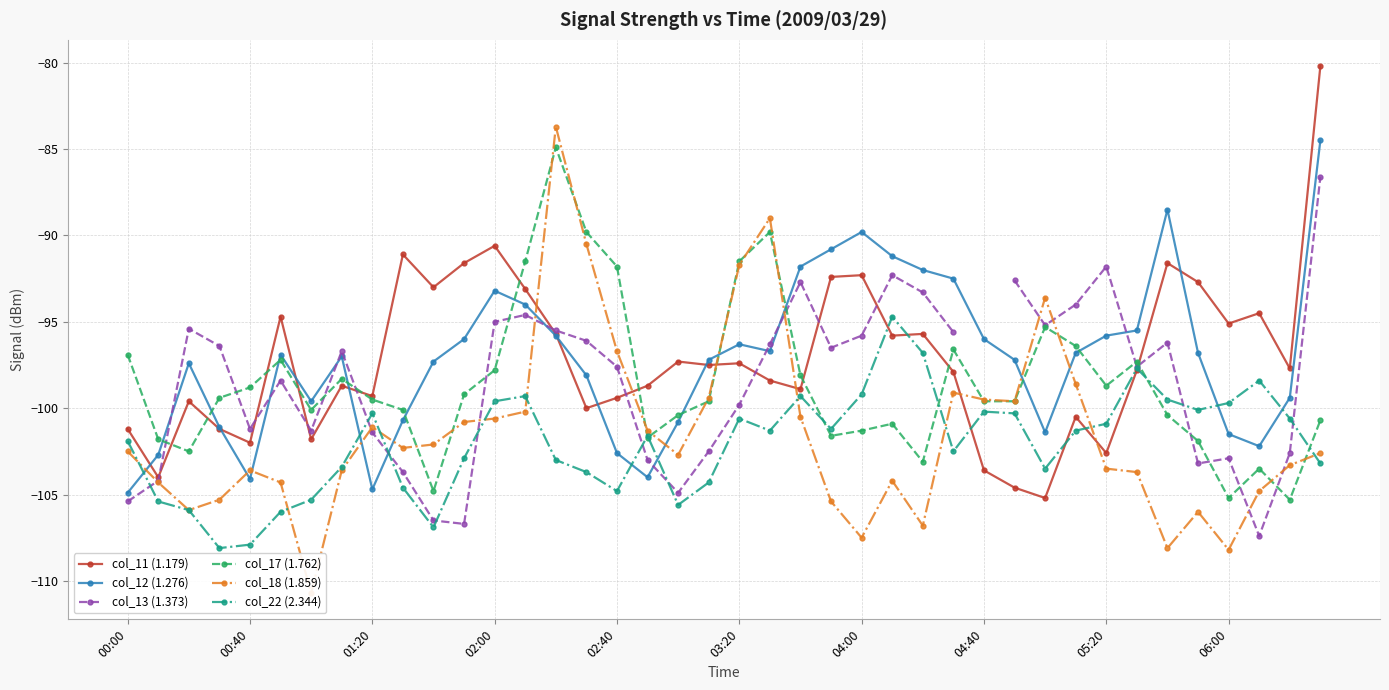

At which category is the sum across all series the highest?

39